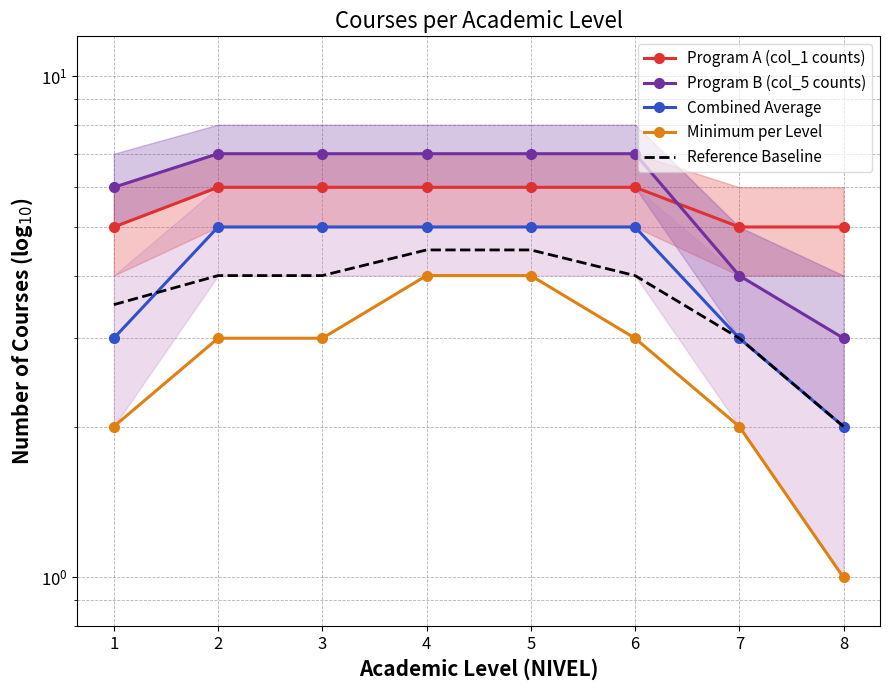

Reading right to left, transcribe all the data shown in this chart.

Program A (col_1 counts): 5.0	5.0	6.0	6.0	6.0	6.0	6.0	5.0
Program B (col_5 counts): 3.0	4.0	7.0	7.0	7.0	7.0	7.0	6.0
Combined Average: 2.0	3.0	5.0	5.0	5.0	5.0	5.0	3.0
Minimum per Level: 1.0	2.0	3.0	4.0	4.0	3.0	3.0	2.0
Reference Baseline: 2.0	3.0	4.0	4.5	4.5	4.0	4.0	3.5